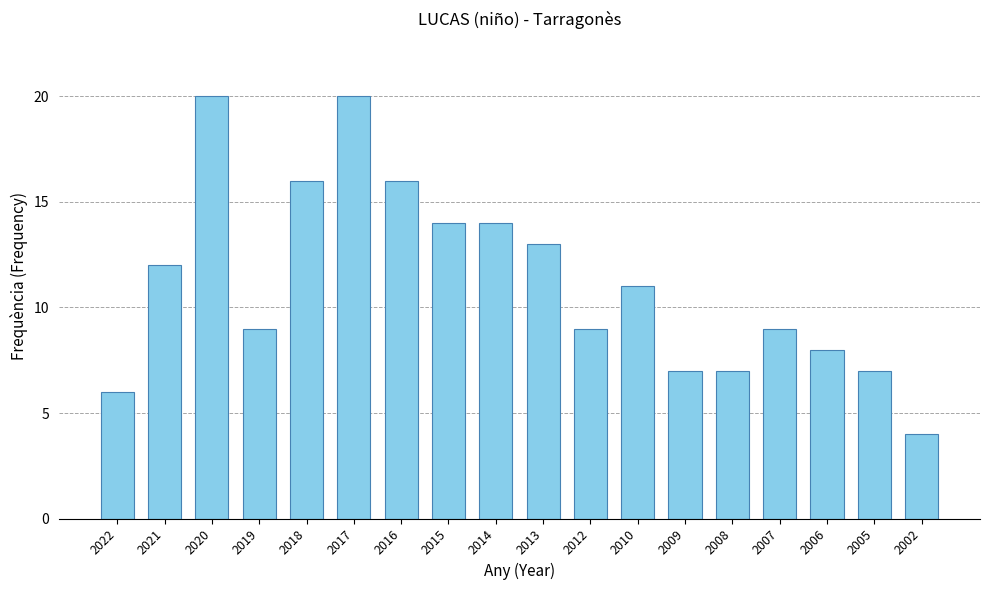

What is the difference between the values at 2008 and 2021?

5